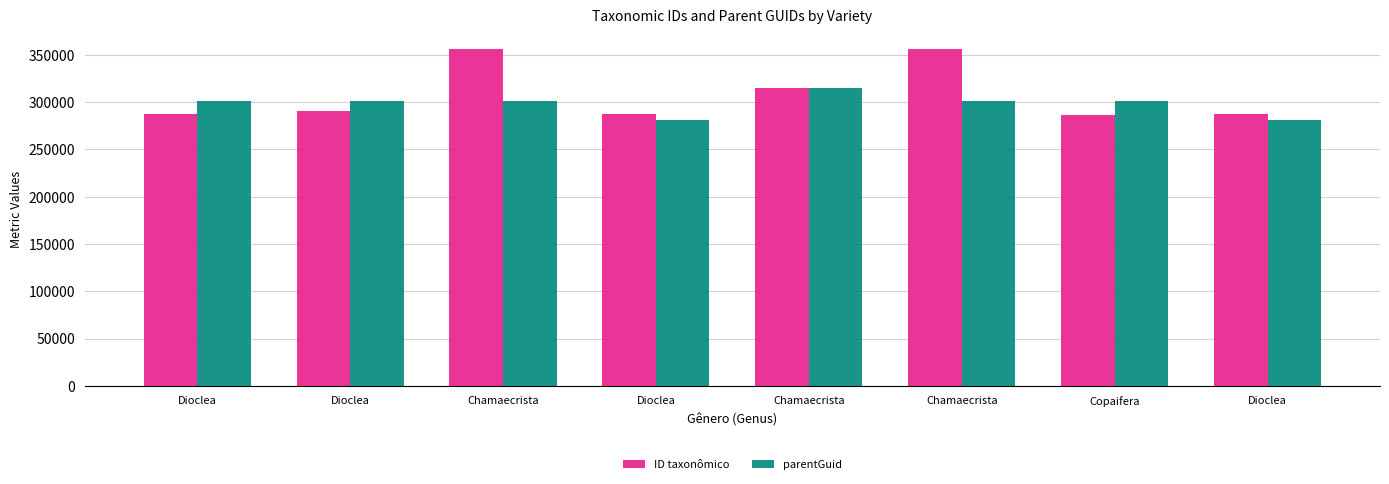

Reading left to right, transcribe all the data shown in this chart.

ID taxonômico: 287014	290878	356500	287022	314549	356543	286689	287024
parentGuid: 301421	301421	301222	281377	314541	301222	301292	281377